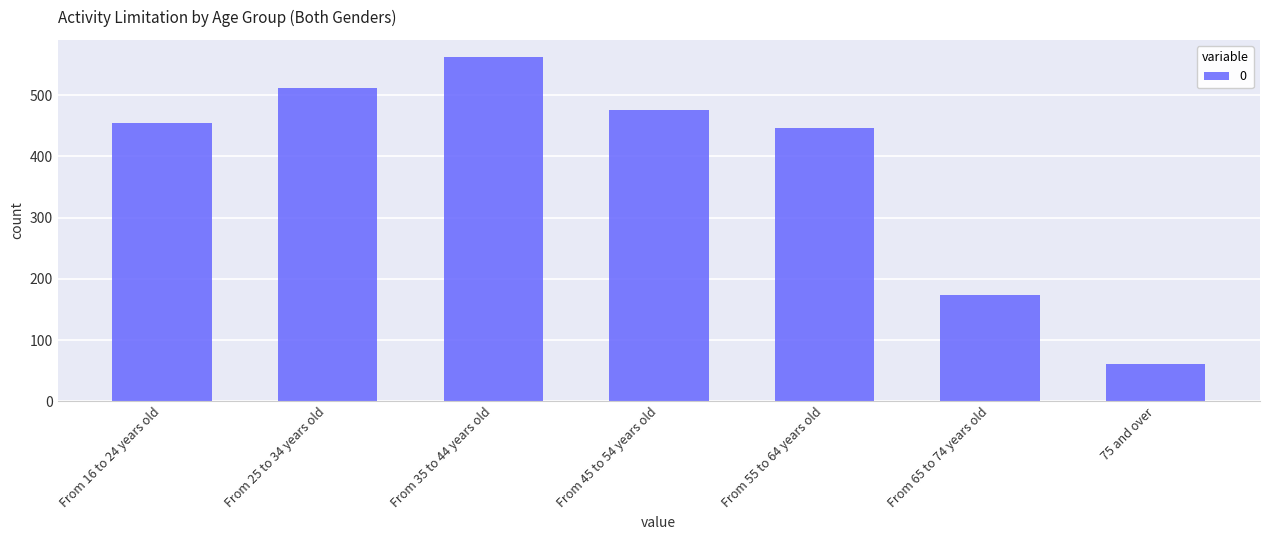

Rank the categories by value from highest to lowest.

From 35 to 44 years old, From 25 to 34 years old, From 45 to 54 years old, From 16 to 24 years old, From 55 to 64 years old, From 65 to 74 years old, 75 and over